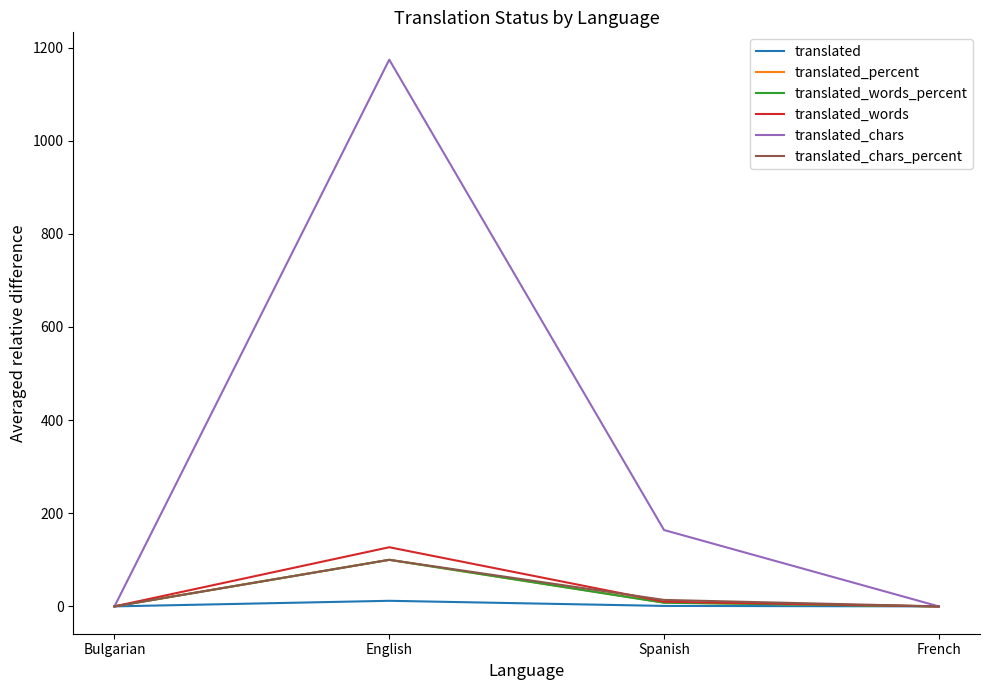

At which label does translated_chars reach its peak?

English